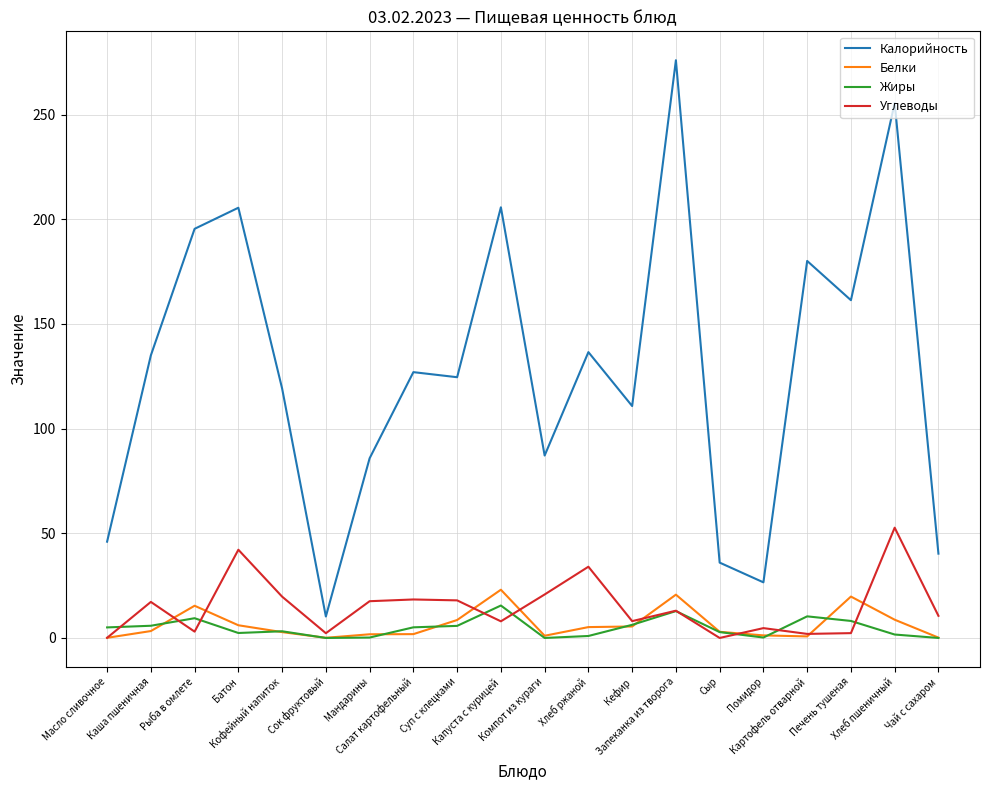

Which series has the largest range (max minus min)?

Калорийность